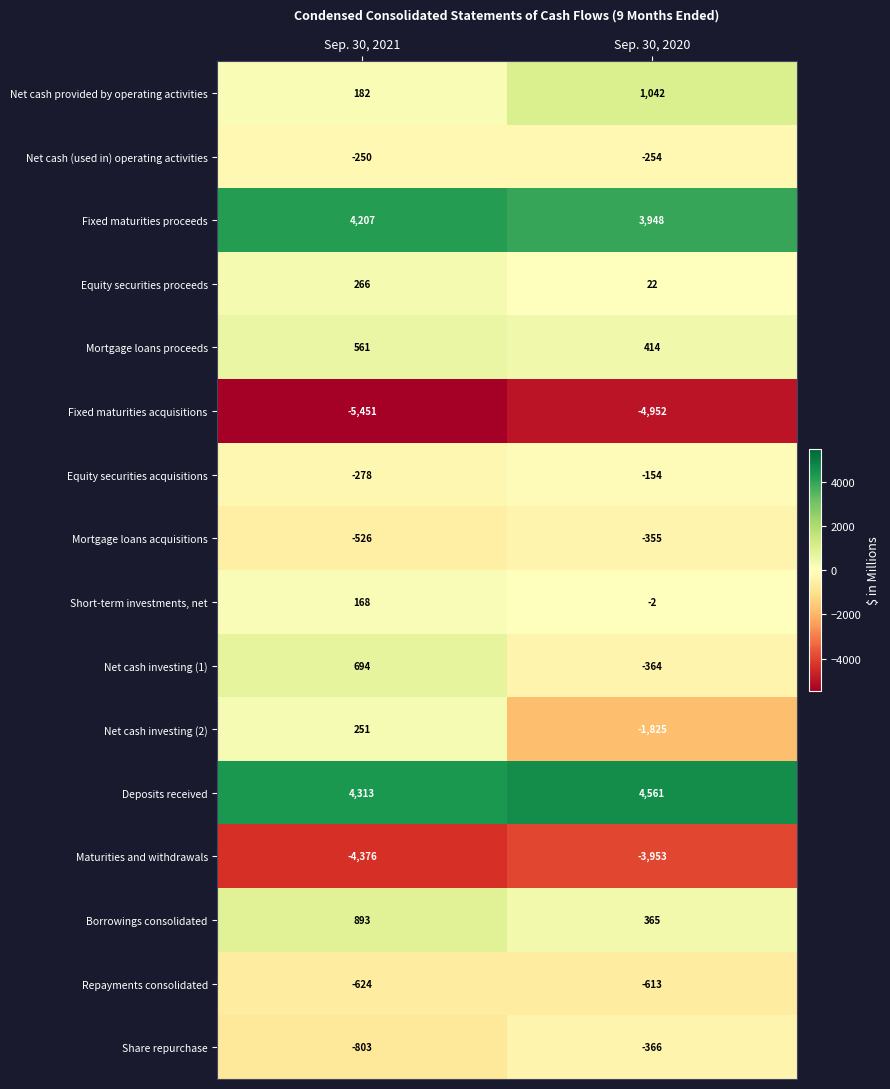

Rank the categories by Borrowings consolidated value from highest to lowest.

Sep. 30, 2021, Sep. 30, 2020